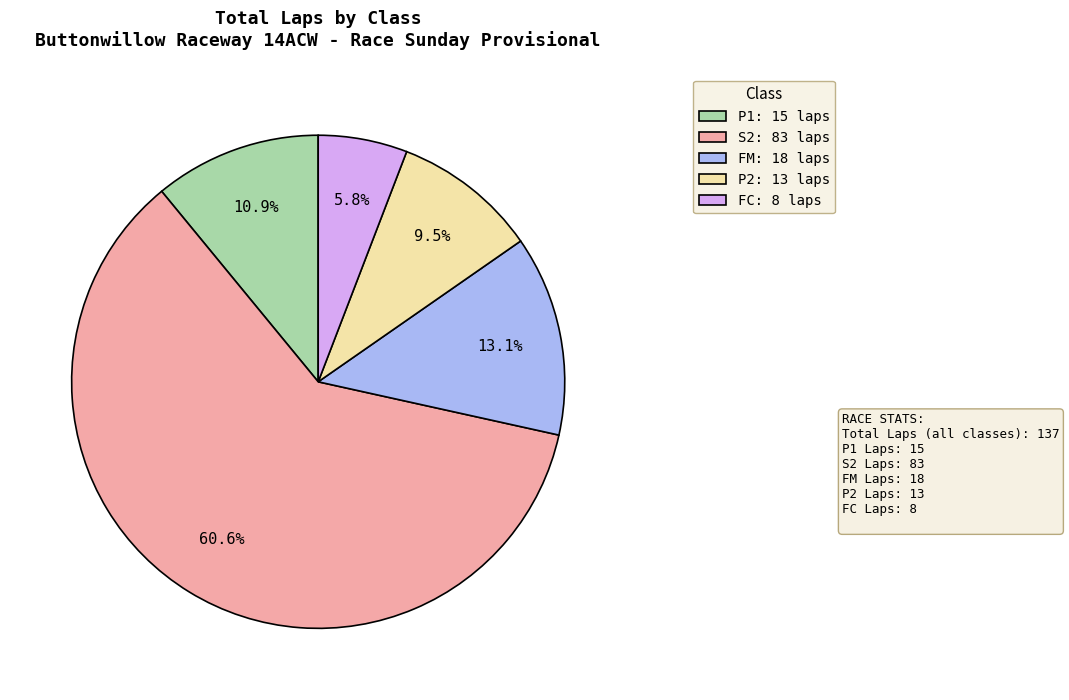

What percentage do FM and P2 together represent?

22.6%